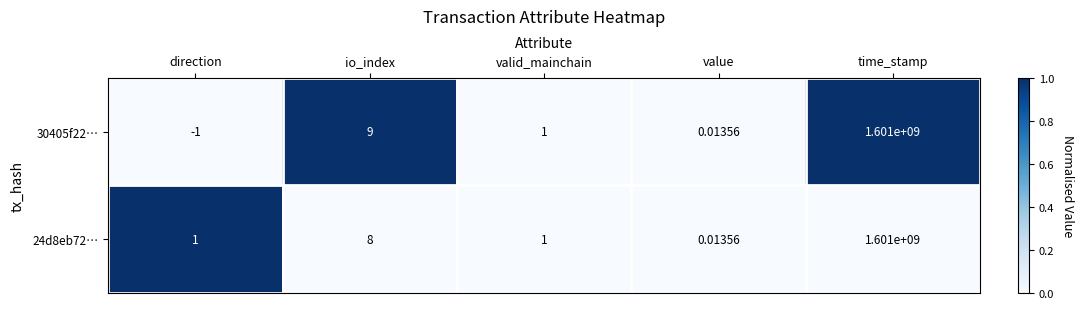

At which label does 24d8eb72… reach its minimum?

value